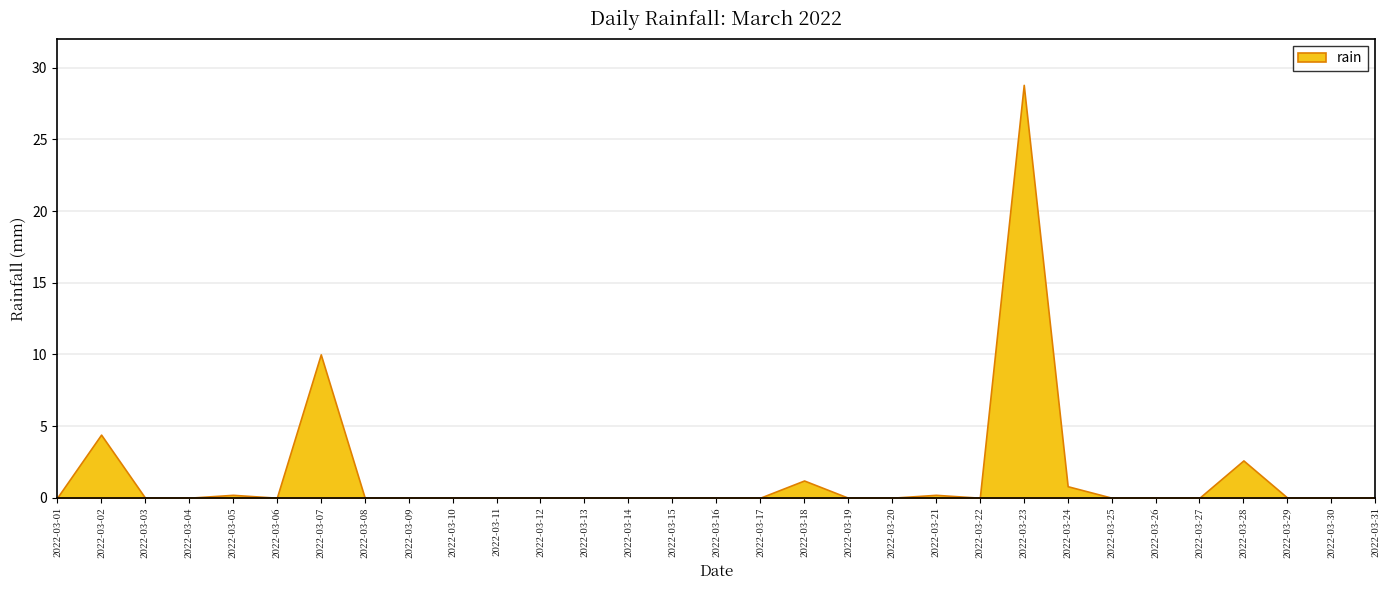

True or false: the data shows 48.7 at 2022-03-23.

False